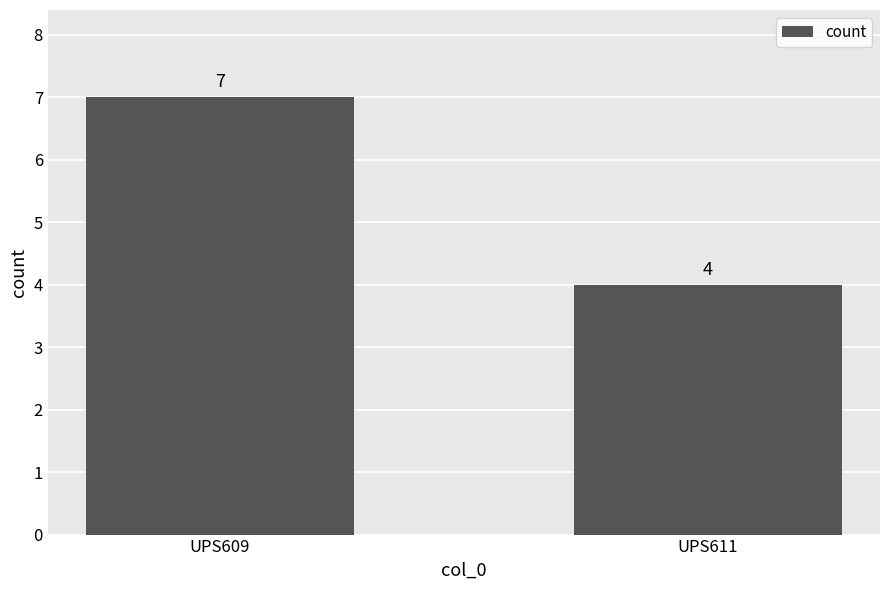

What is the sum of the values at UPS609 and UPS611?

11